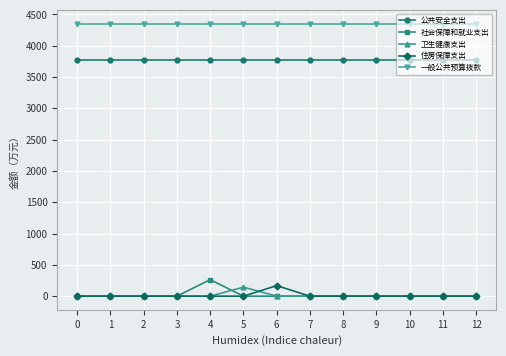

What is the maximum value shown in the chart?

4355.7